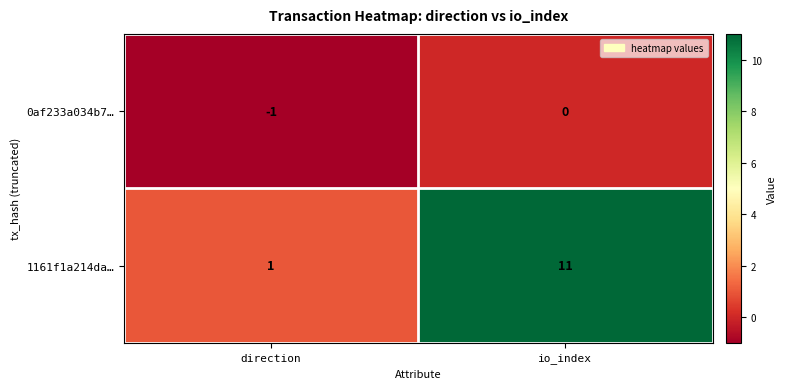

Reading left to right, transcribe all the data shown in this chart.

0af233a034b7…: direction=-1	io_index=0
1161f1a214da…: direction=1	io_index=11